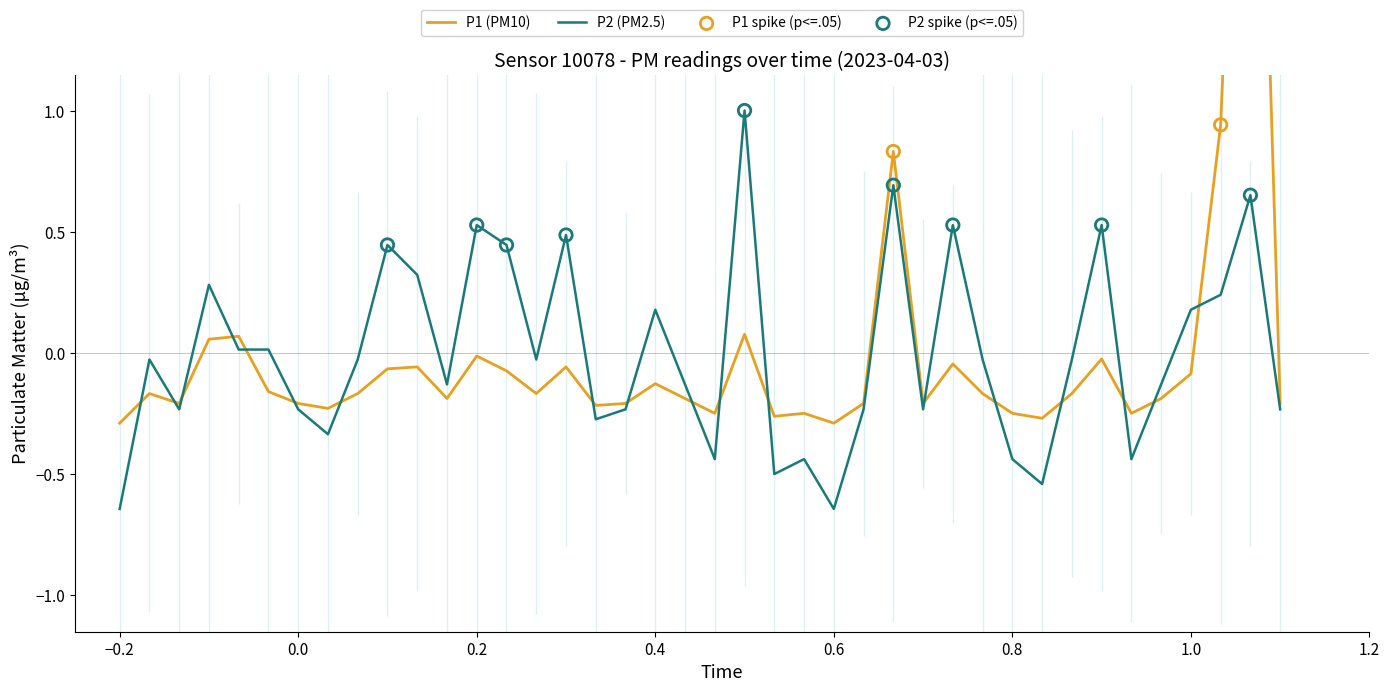

What are all the series names shown in the legend?

P1, P2